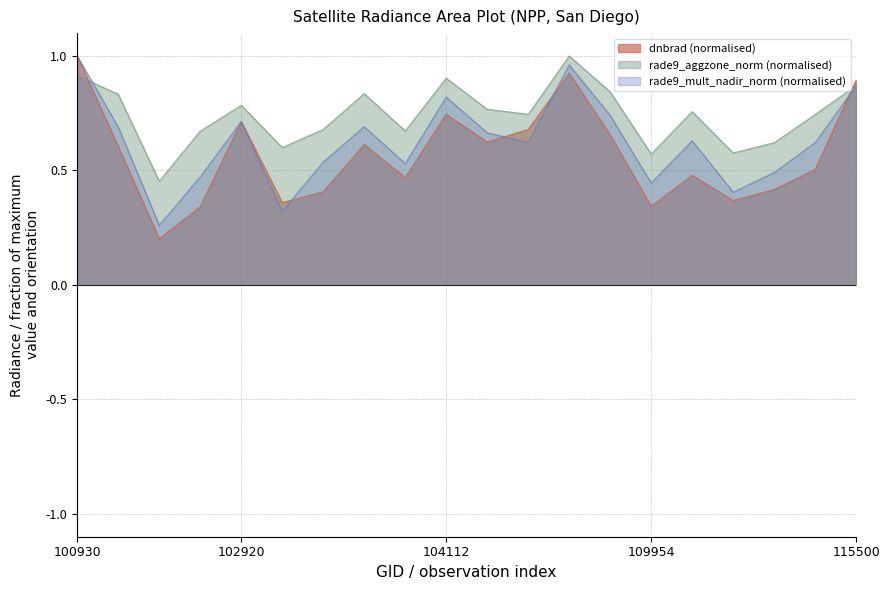

Is the value of rade9_aggzone_norm at 109954 greater than the value of rade9_mult_nadir_norm at 104236?

No